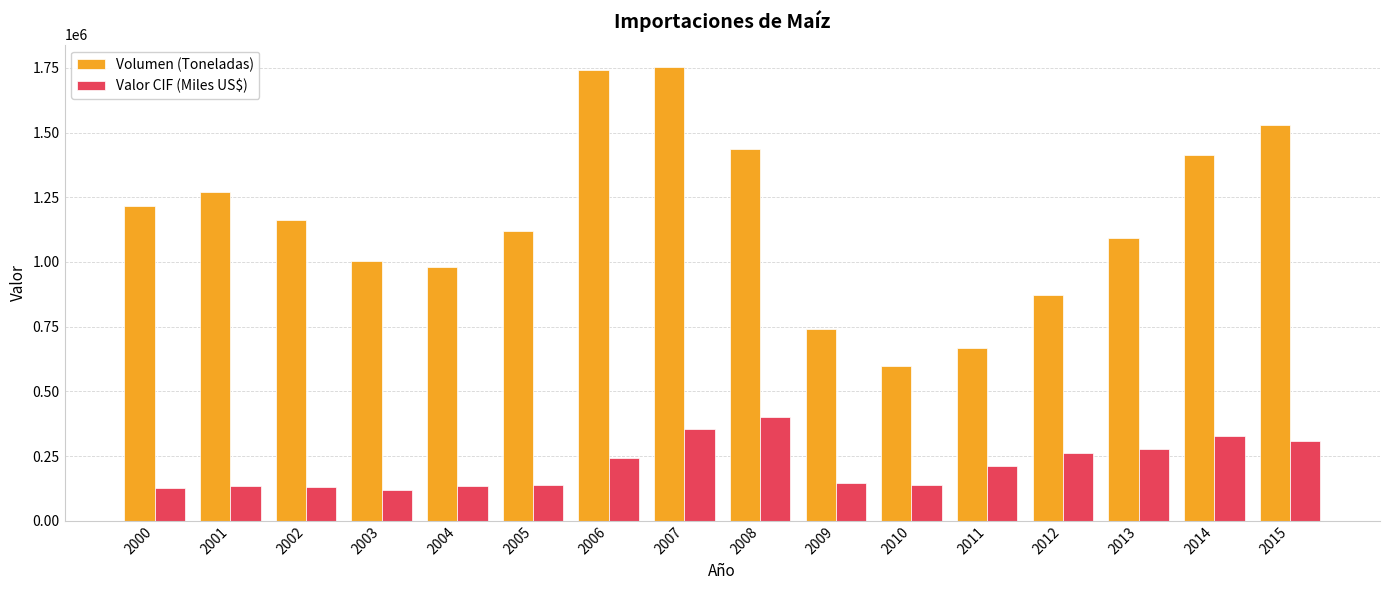

What is the smallest value displayed?

119202.8